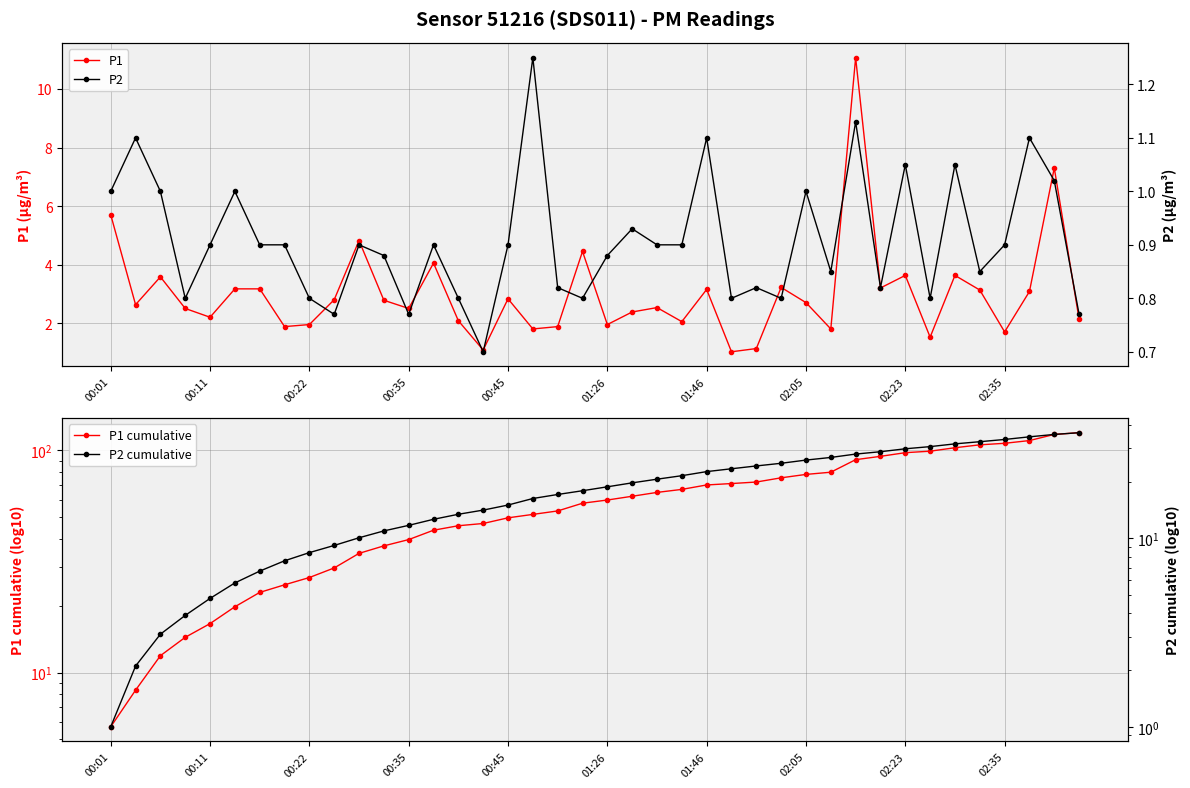

What is the lowest value of the P1 series?

1.0